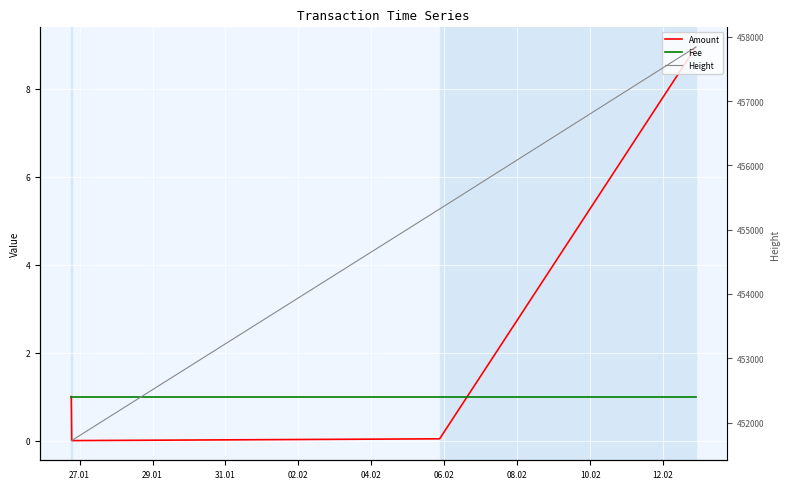

Which category has the highest value in the Fee series?

27.01